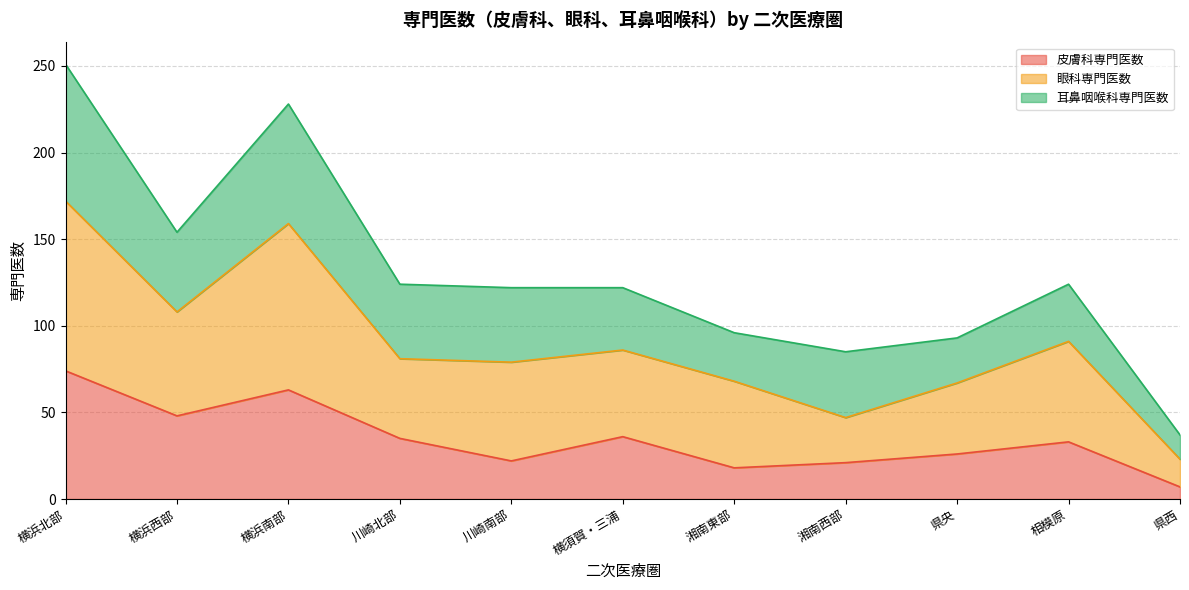

What is the smallest value displayed?

7